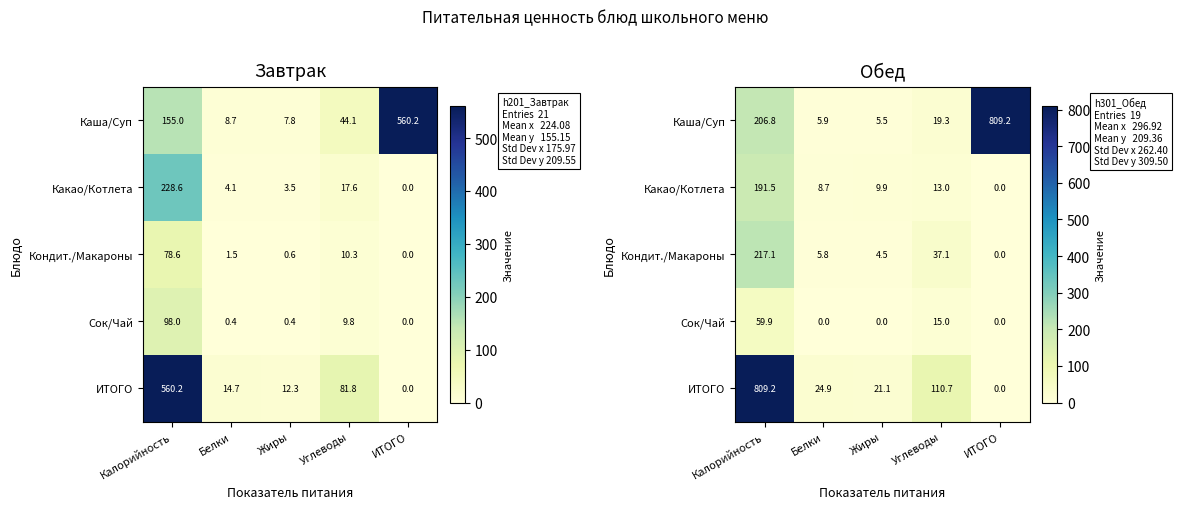

How many values in ИТОГО are above zero?

4